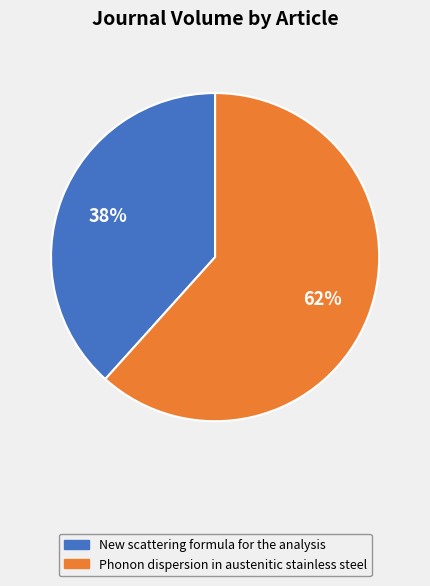

Which category has the biggest portion of the pie?

Phonon dispersion in austenitic stainless steel